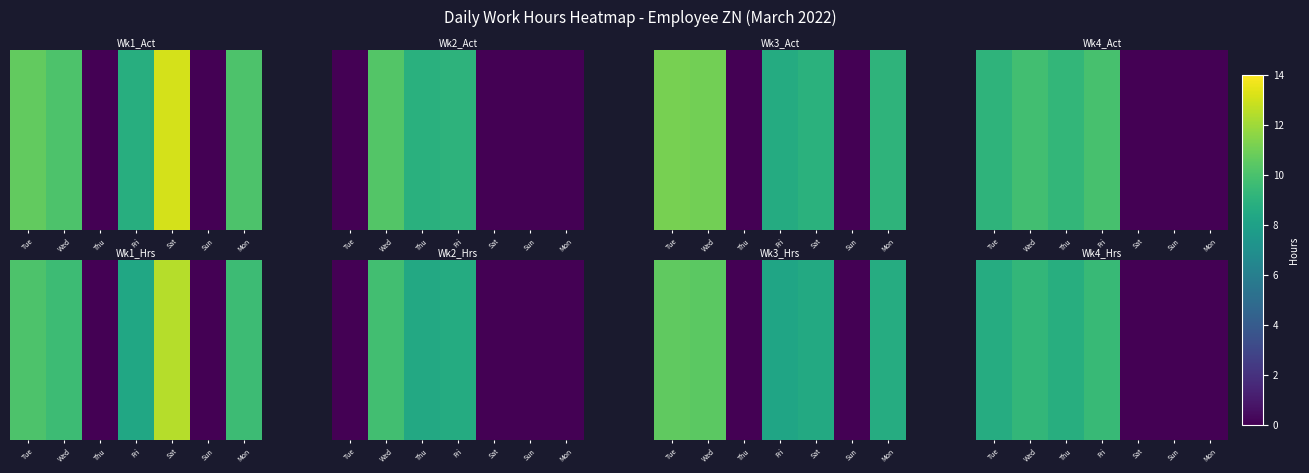

What is the change in value from Wed to Sat?

-9.3